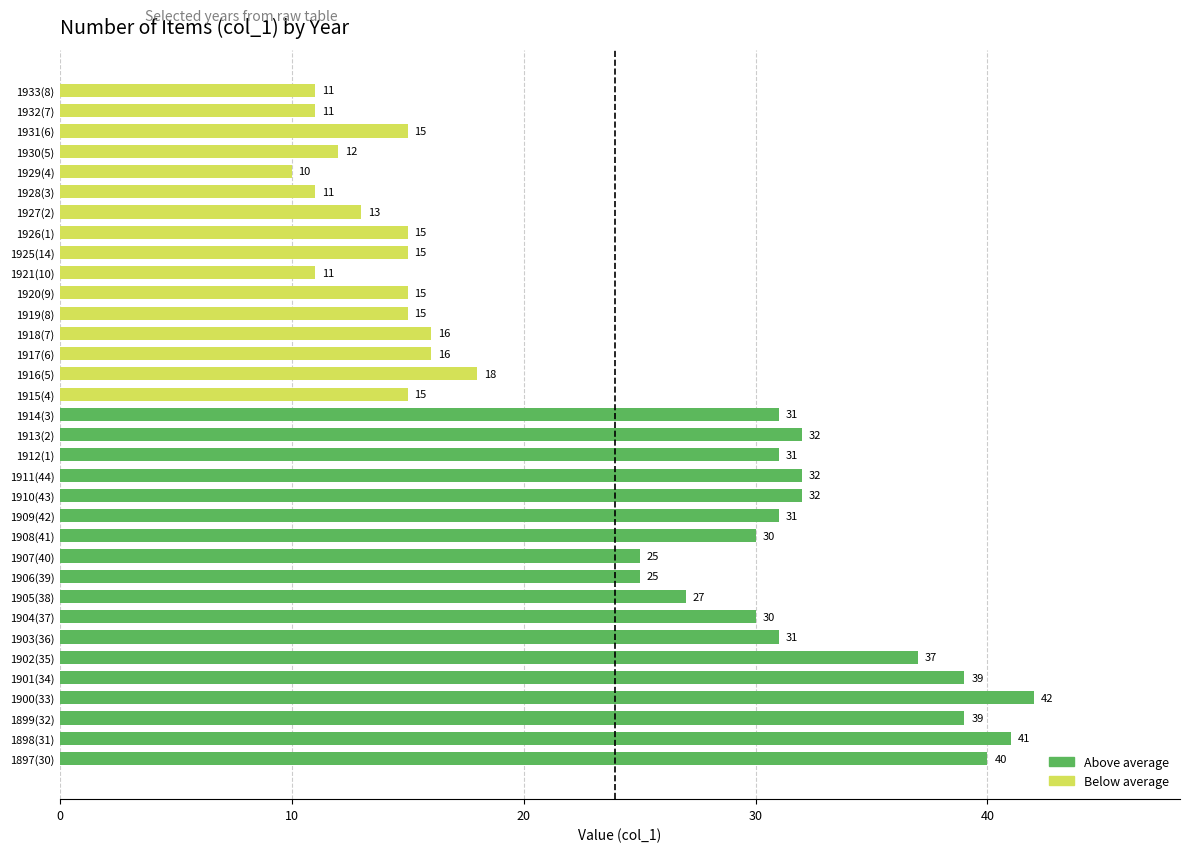

What is the sum of all values?

814